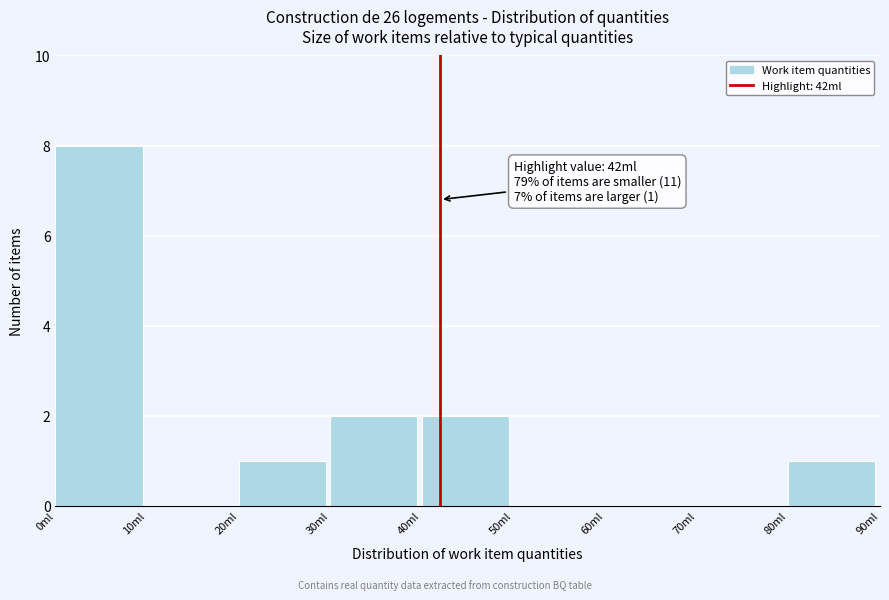

Which range on the x-axis has the tallest bar?

0 to 10